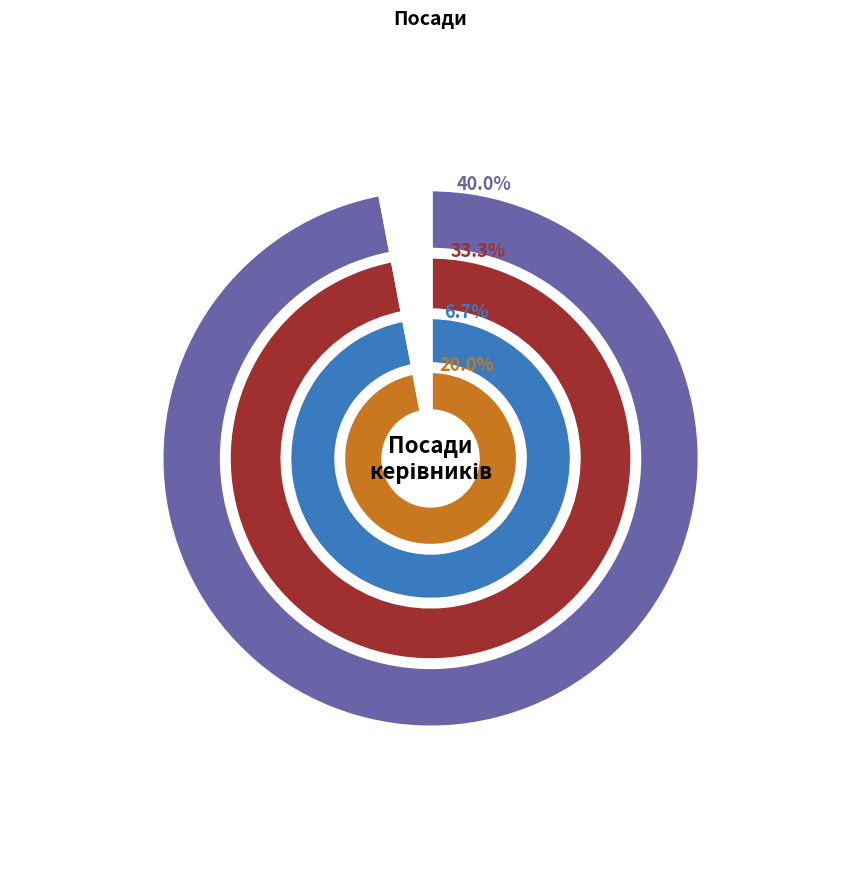

Is it true that Начальник is 1% of the pie?

False